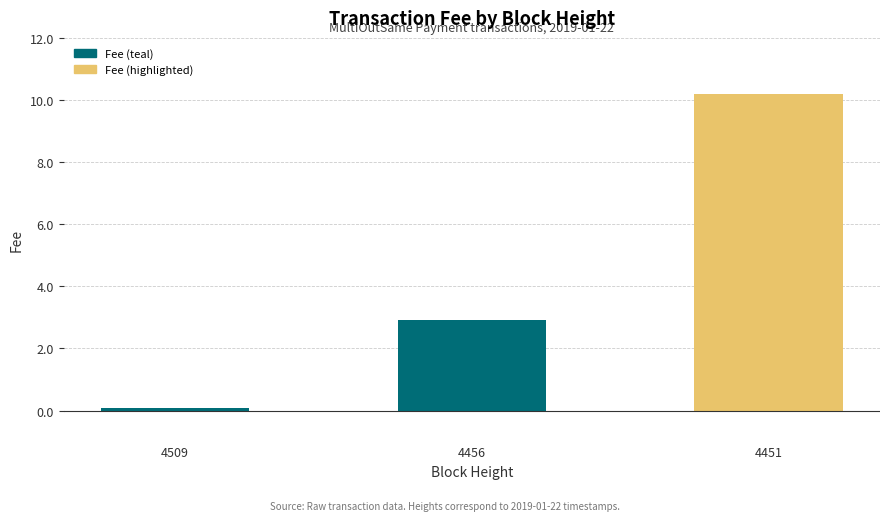

Reading left to right, list all the values displayed in this chart.

4509=0.1	4456=2.9	4451=10.2